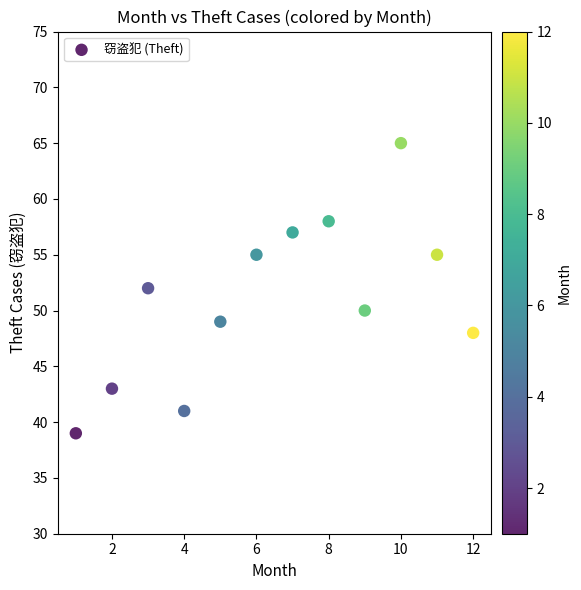

What is the average X value?

6